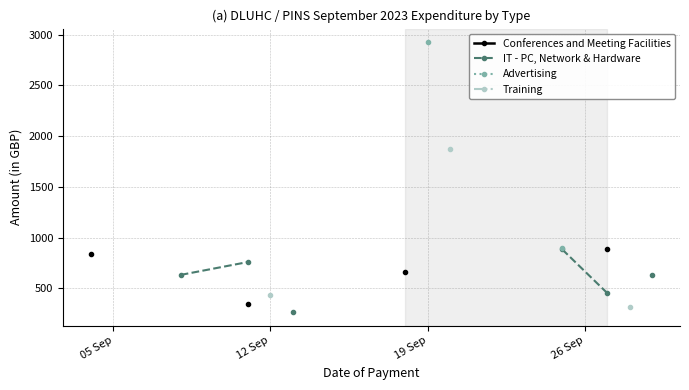

At how many categories does at least one series exceed 1482?

2